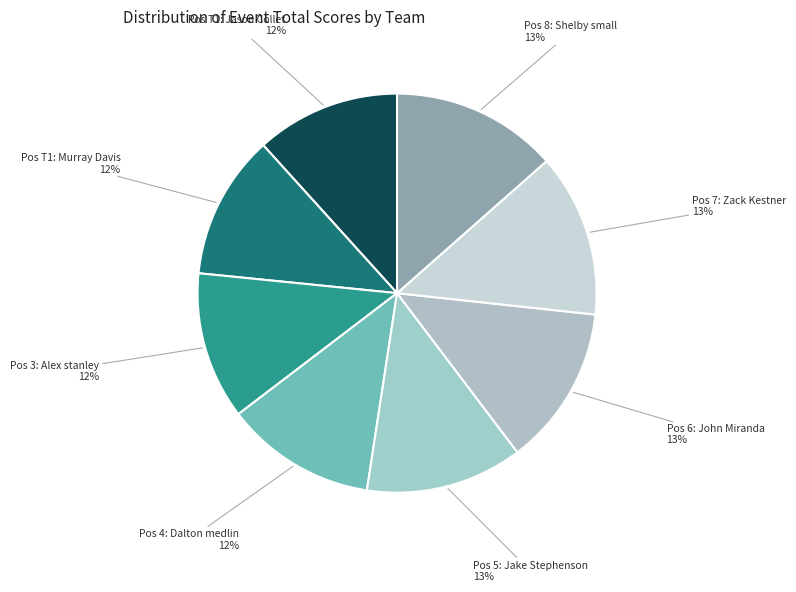

How many segments does this pie chart have?

8